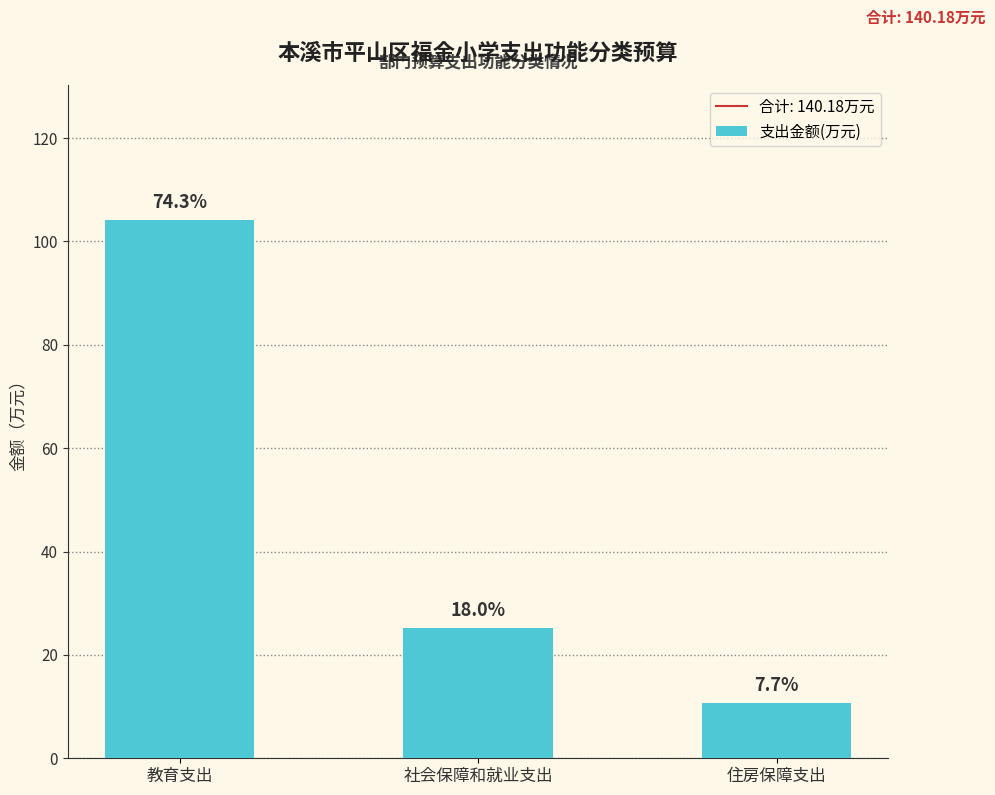

How many bars are there in total?

3